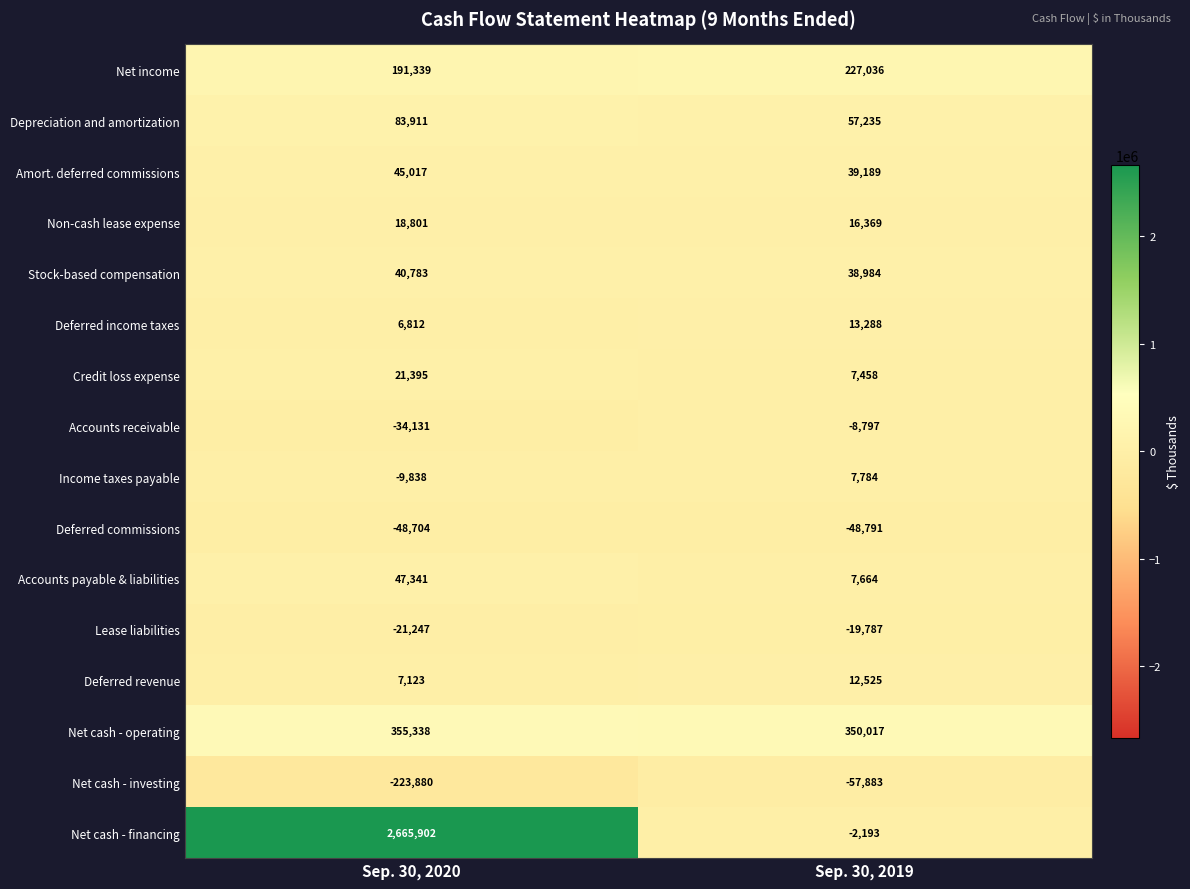

What is the average value of the Stock-based compensation series?

39884